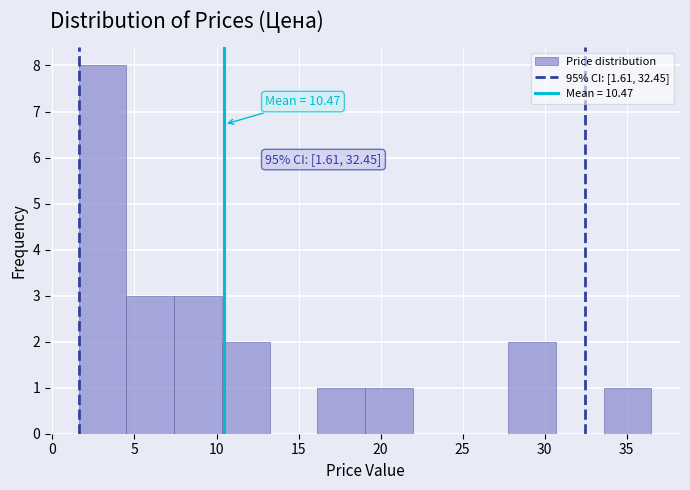

Over which range of the x-axis is the bar tallest?

1.5 to 4.5